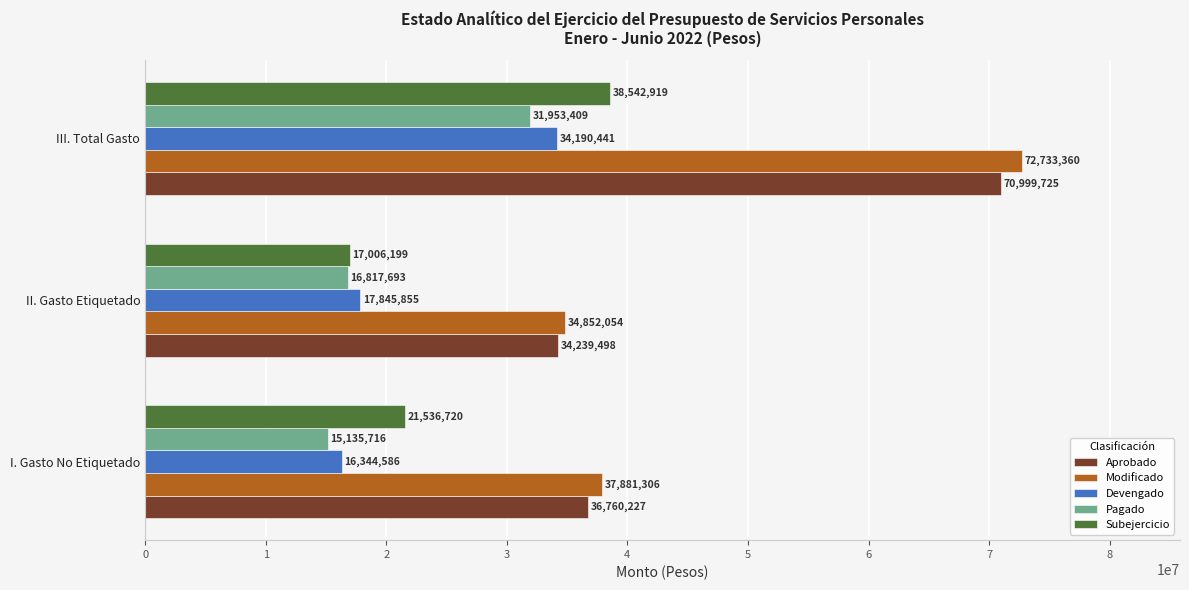

What is the average value of the Devengado series?

22793627